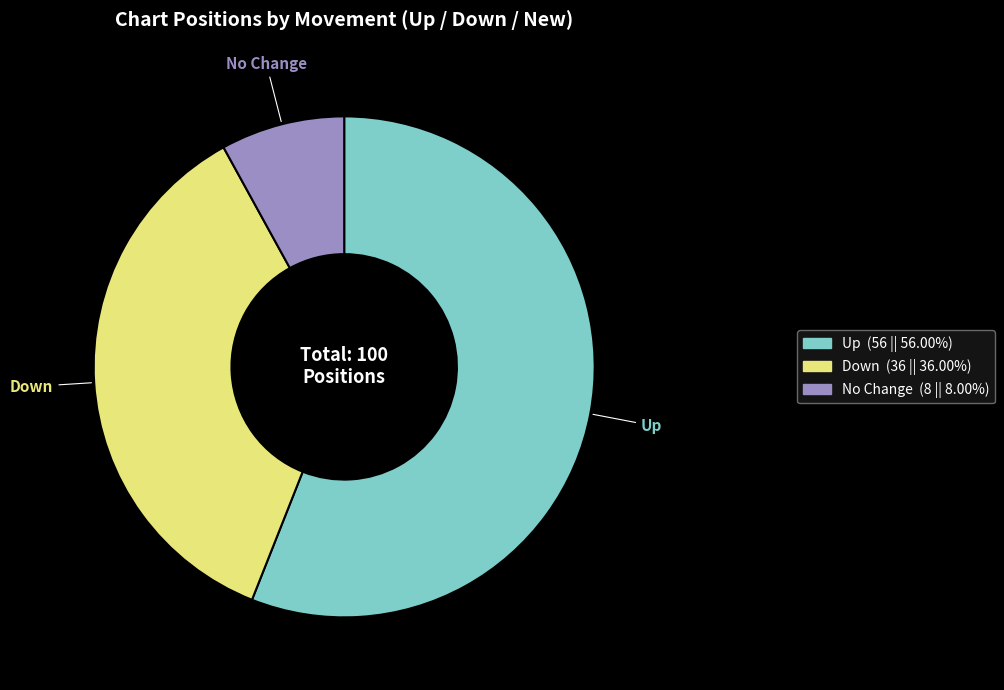

Is there a majority slice in this chart?

Yes